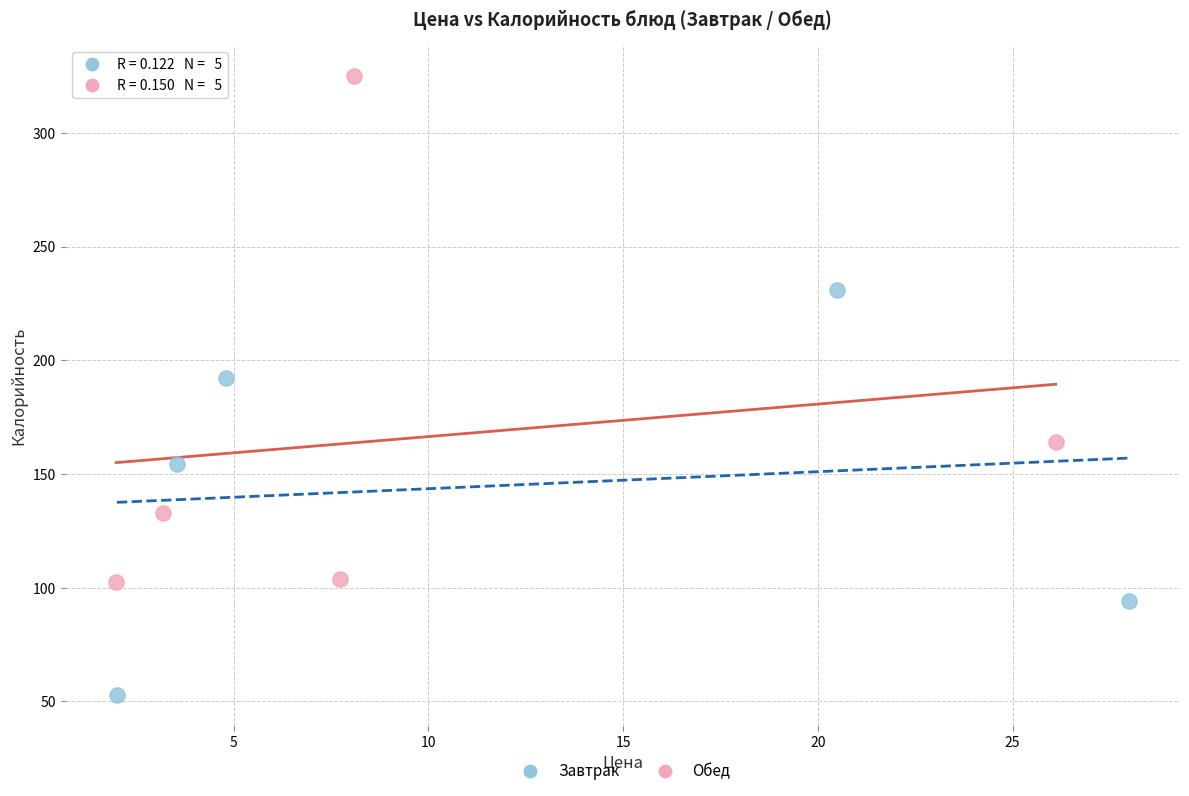

What are all the series names shown in the legend?

Завтрак, Обед